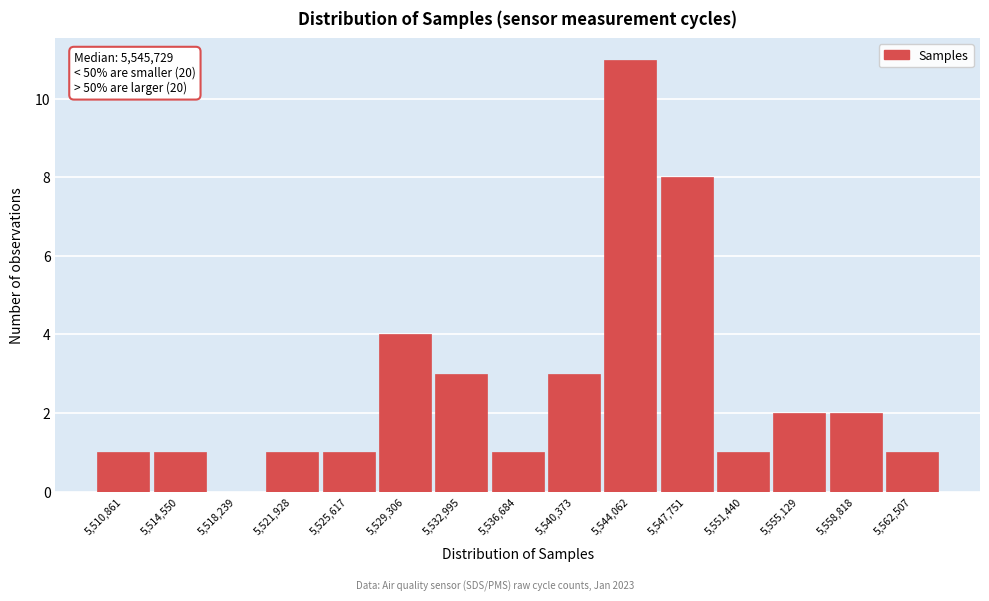

Reading right to left, transcribe all the data shown in this chart.

5,562,507=1	5,558,818=2	5,555,129=2	5,551,440=1	5,547,751=8	5,544,062=11	5,540,373=3	5,536,684=1	5,532,995=3	5,529,306=4	5,525,617=1	5,521,928=1	5,518,239=0	5,514,550=1	5,510,861=1